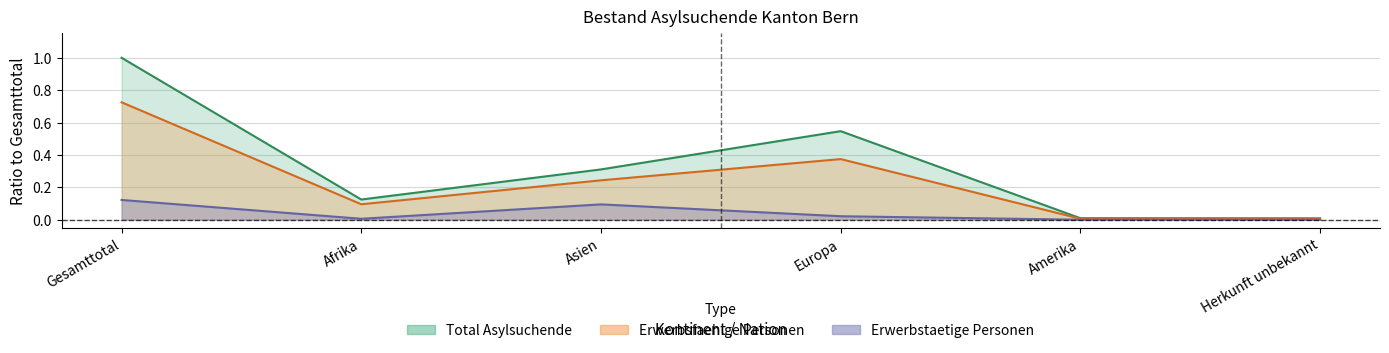

What is the sum of all Erwerbstaetige Personen values?

0.2